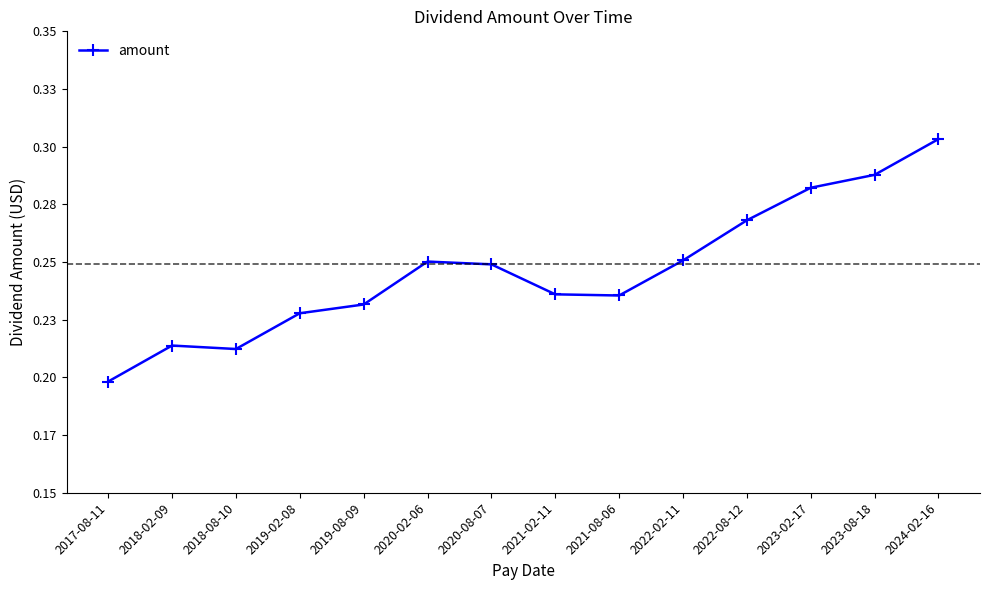

At which category does the data reach its first local valley?

2018-08-10